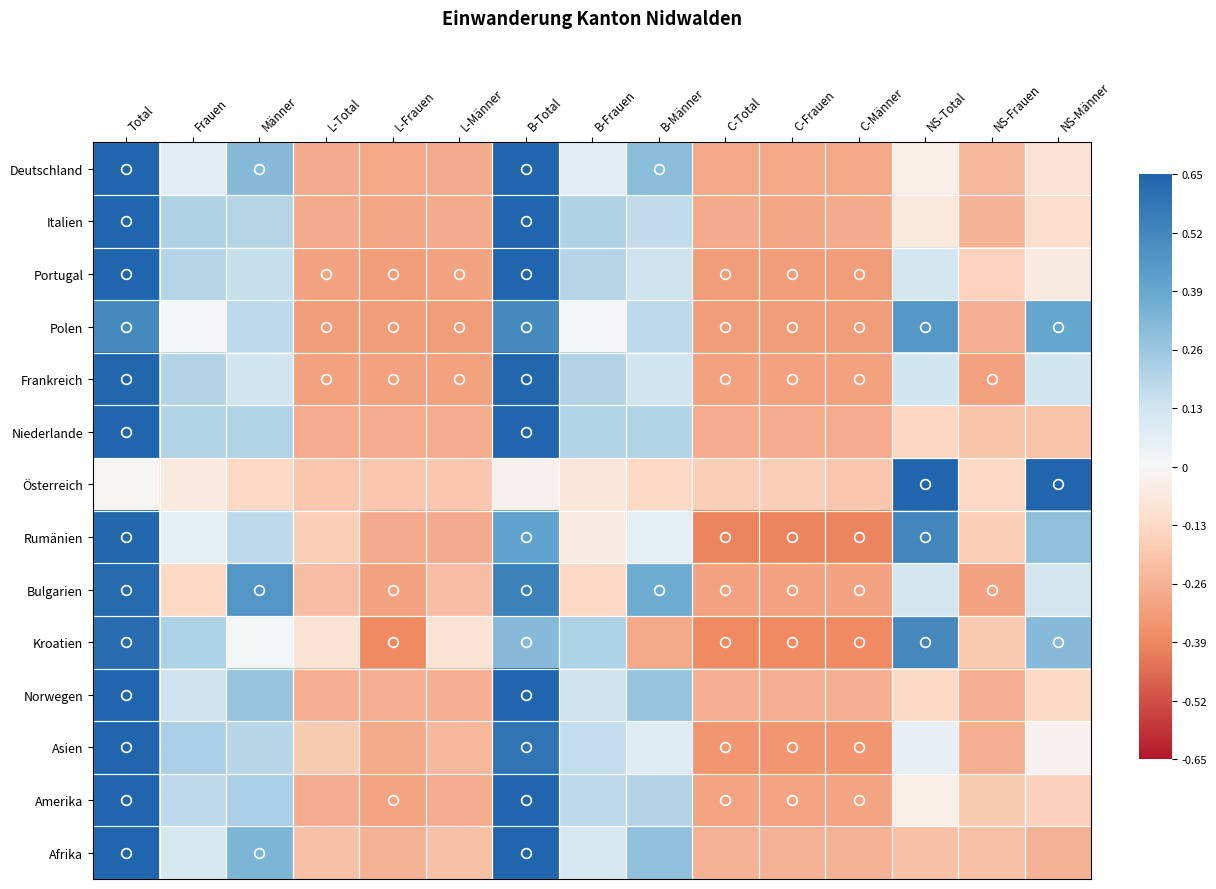

Which series changed the most between C-Total and NS-Frauen?

Rumänien